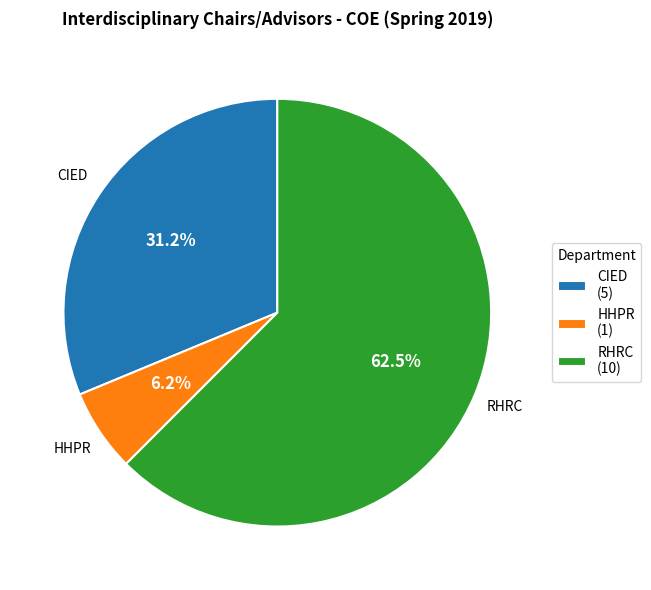

To the nearest percent, what portion does CIED represent?

31%